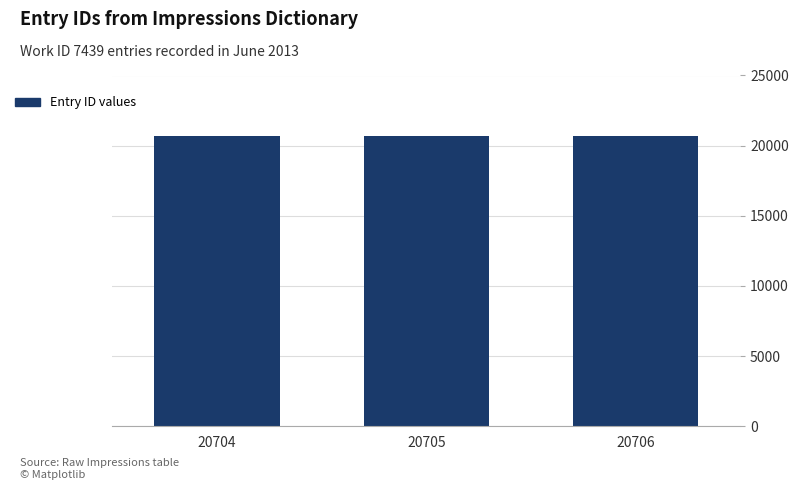

Approximately how many times larger is the value at 20706 compared to 20704?

1.0